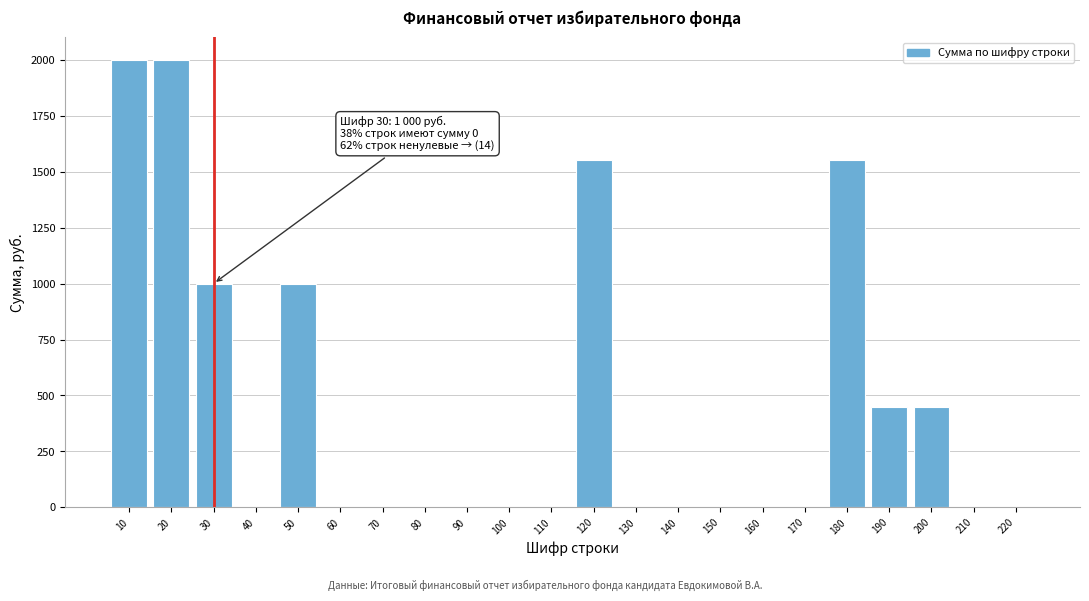

Reading left to right, extract all data points from this chart.

10=2000	20=2000	30=1000	40=0	50=1000	60=0	70=0	80=0	90=0	100=0	110=0	120=1550	130=0	140=0	150=0	160=0	170=0	180=1550	190=450	200=450	210=0	220=0